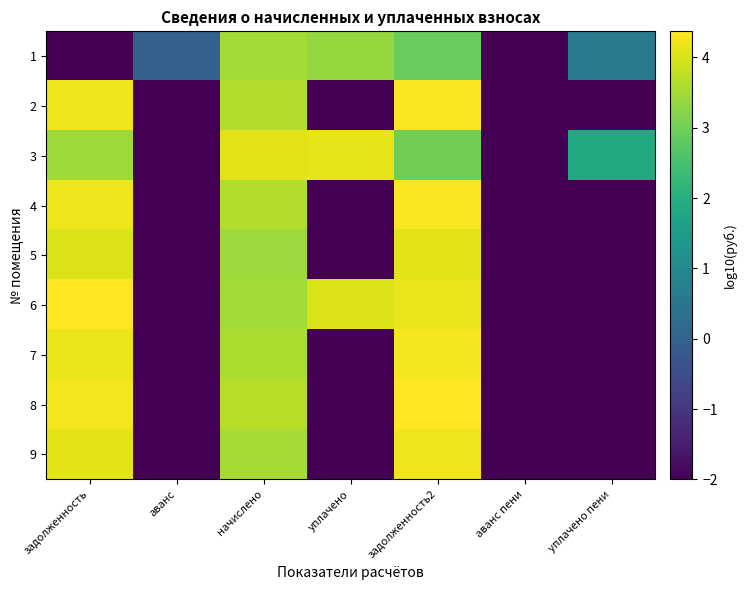

At which category is the sum across all series the highest?

задолженность2